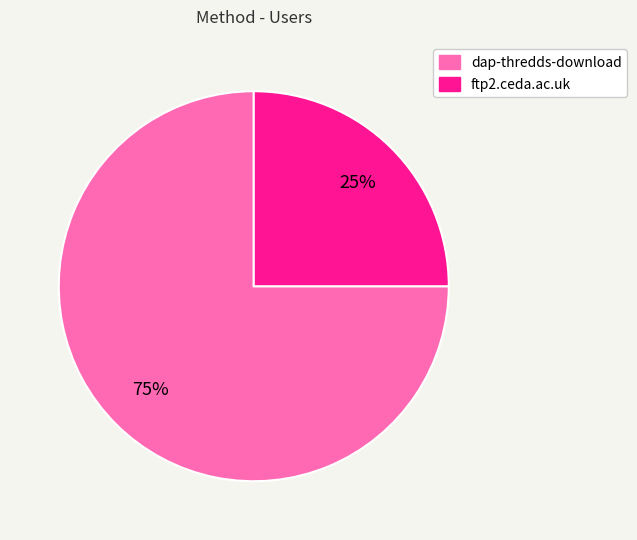

True or false: ftp2.ceda.ac.uk accounts for 17% of the total.

False